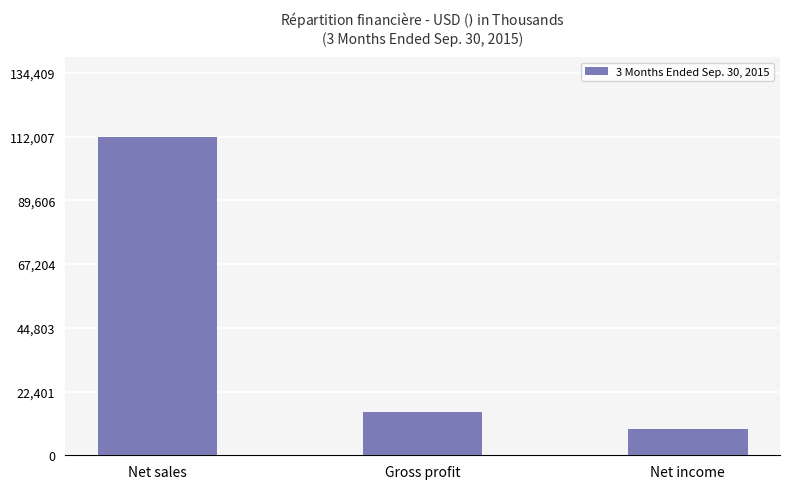

How many data points are less than 15308?

1